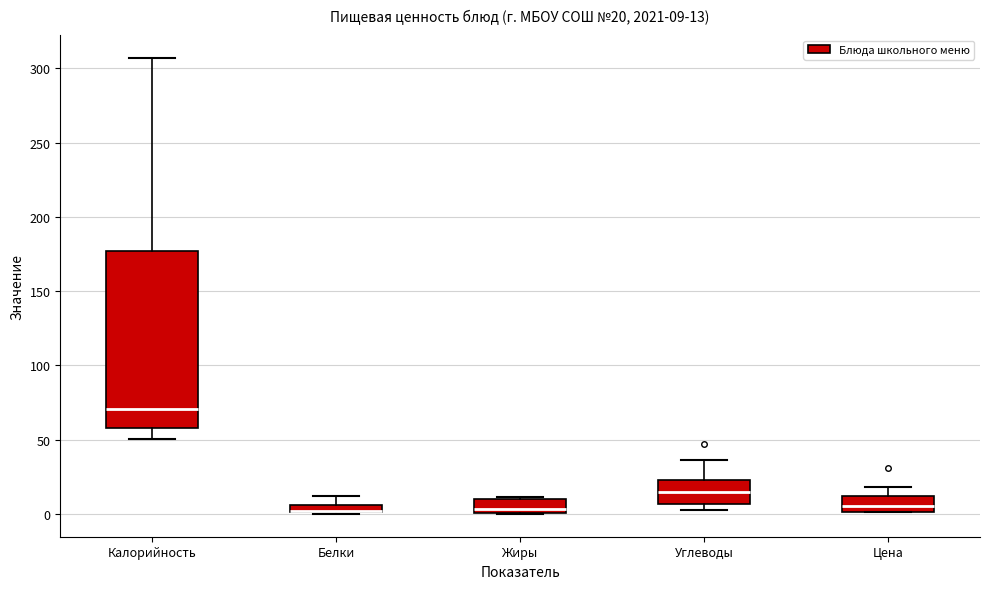

Comparing the boxes themselves (not the whiskers), which one is the tallest?

Калорийность